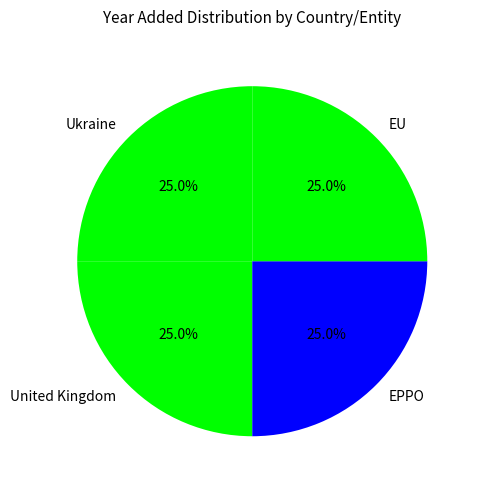

Approximately how many times larger is the value at EU compared to Ukraine?

1.0